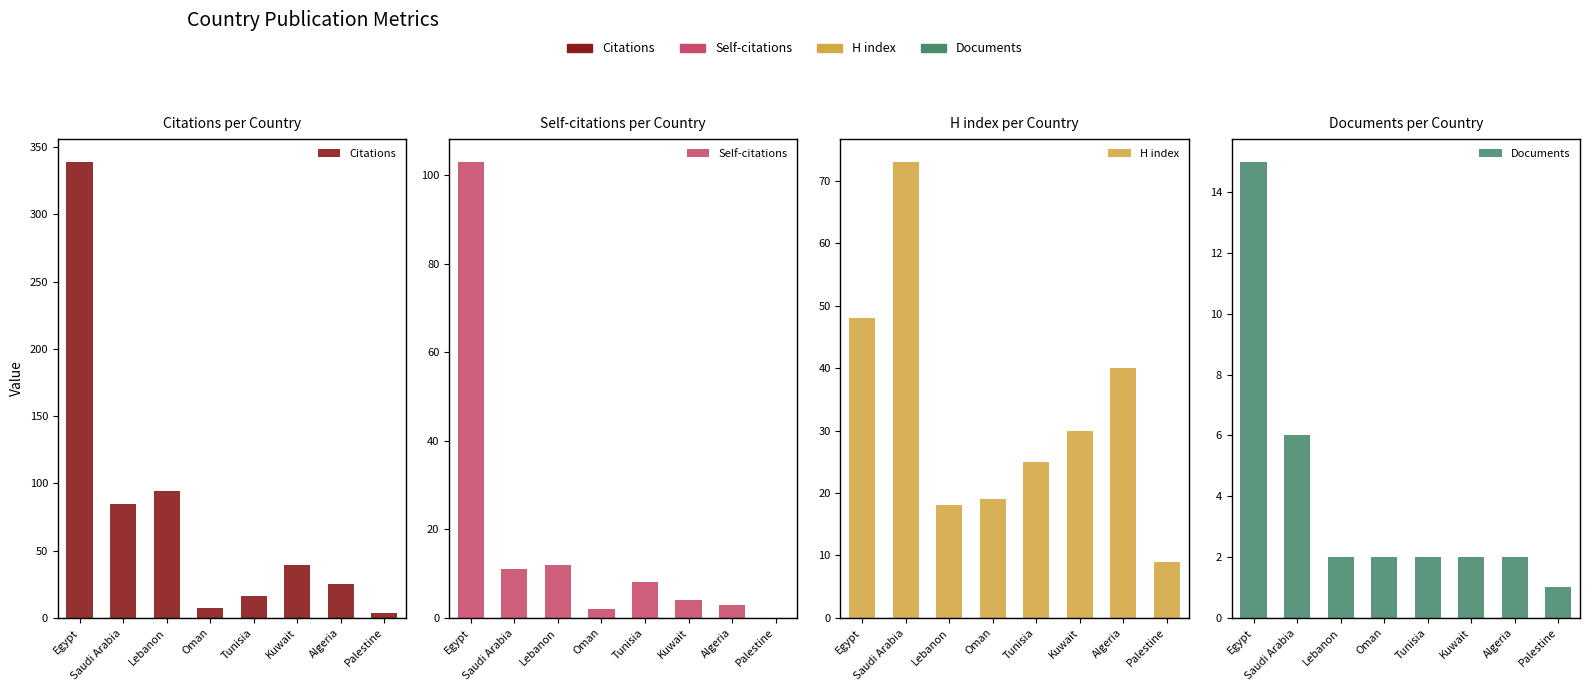

How many bars are there in each group?

4